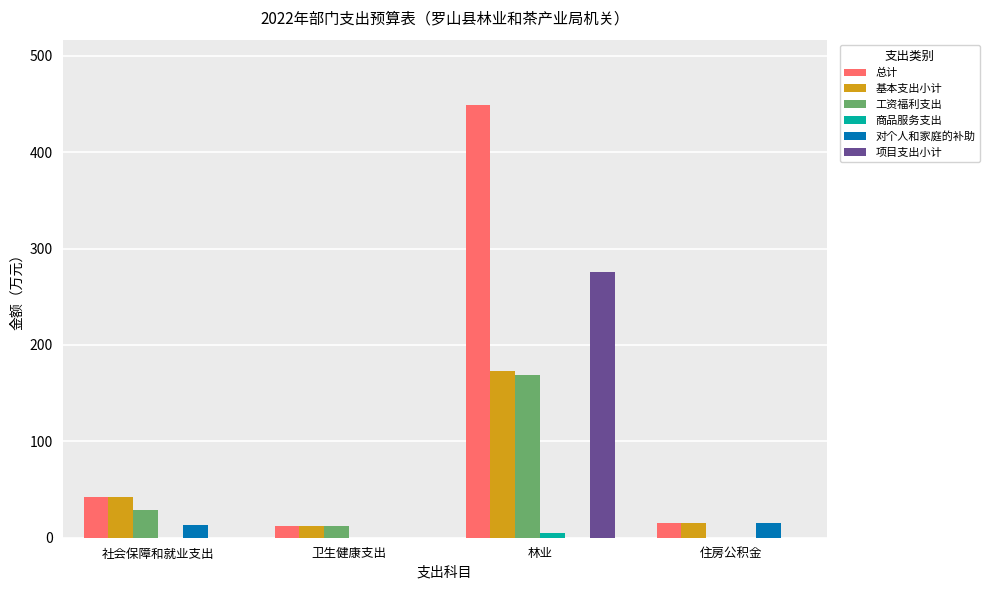

At which category is the sum across all series the highest?

林业